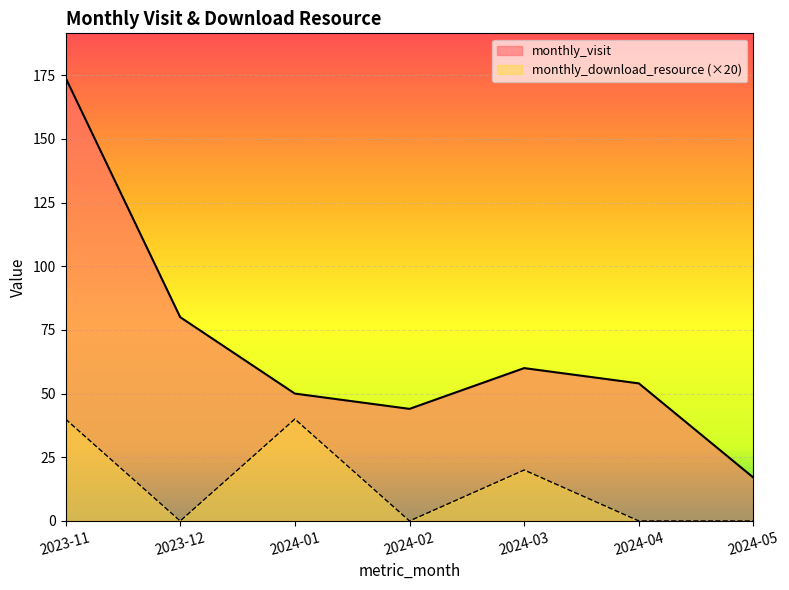

Rank the series by their maximum value, from lowest to highest.

monthly_download_resource (×20), monthly_visit